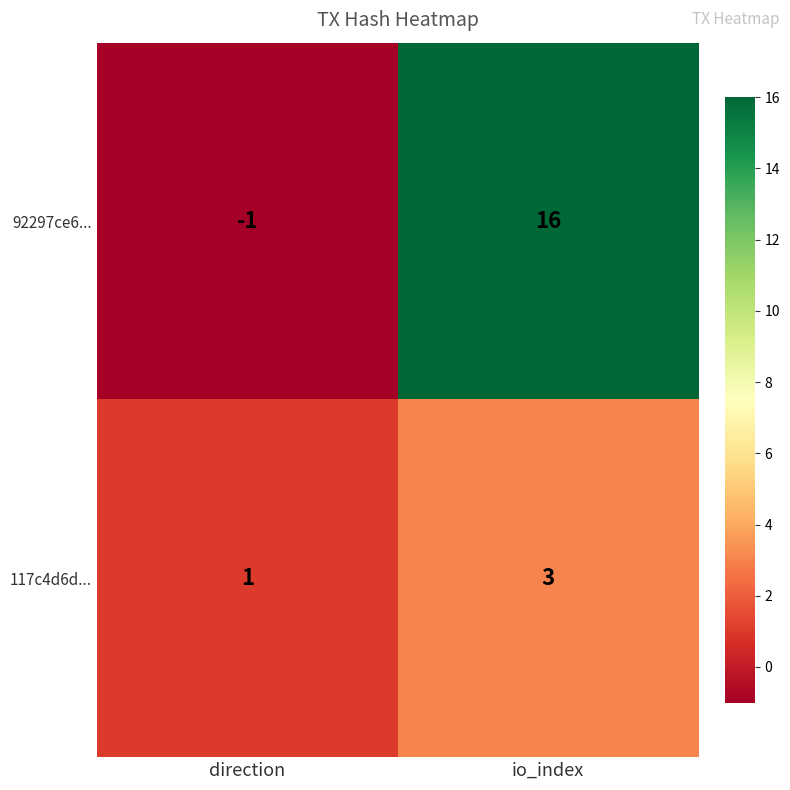

What is the maximum value shown in the chart?

16